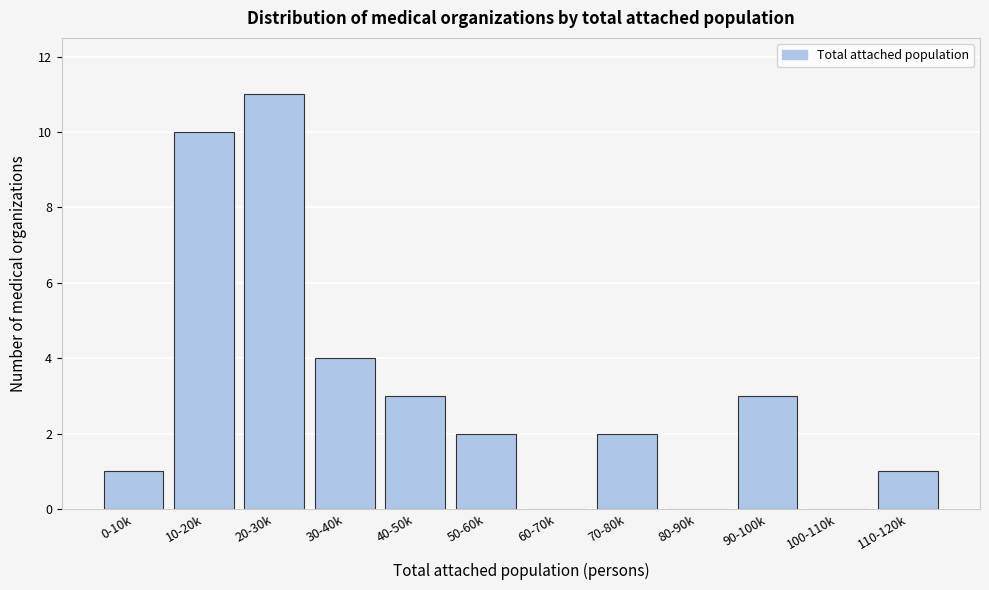

Reading right to left, what are all the values shown in this chart?

110-120k=1	100-110k=0	90-100k=3	80-90k=0	70-80k=2	60-70k=0	50-60k=2	40-50k=3	30-40k=4	20-30k=11	10-20k=10	0-10k=1